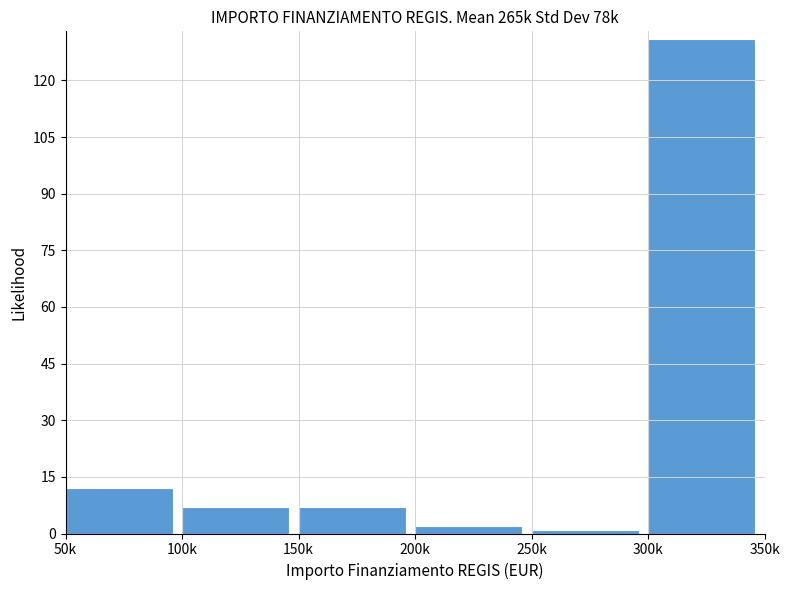

Reading left to right, extract all data points from this chart.

50k=12	100k=7	150k=7	200k=2	250k=1	300k=131